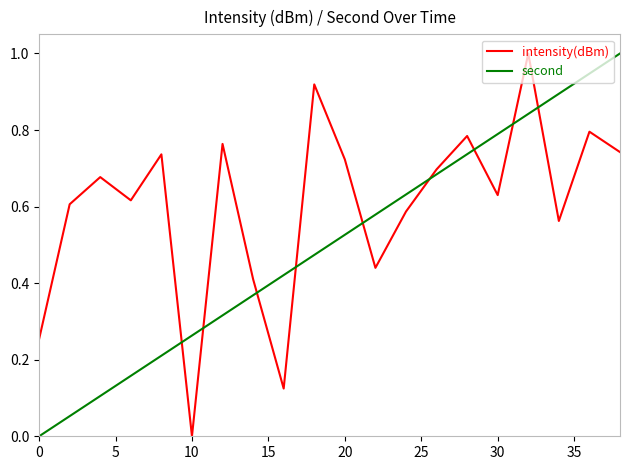

At how many categories does at least one series exceed 0?

20